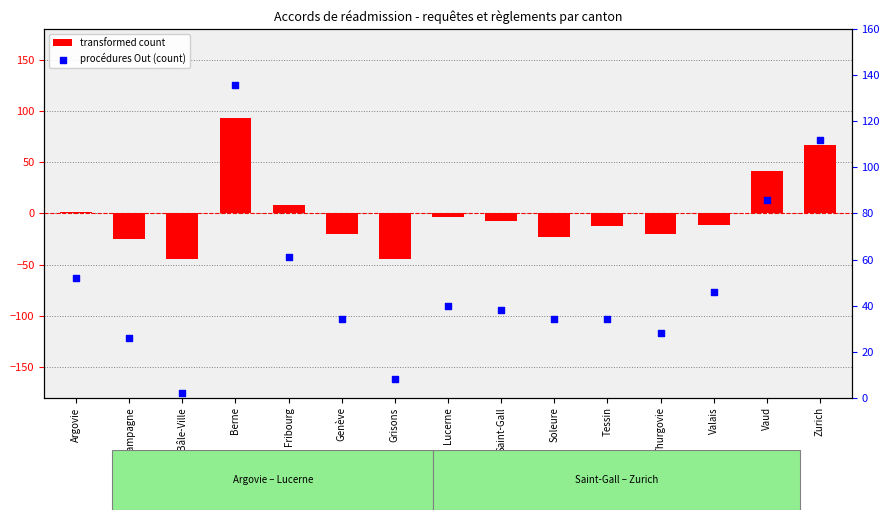

Is the value of procédures Out (count) at Grisons greater than the value of transformed count at Genève?

Yes